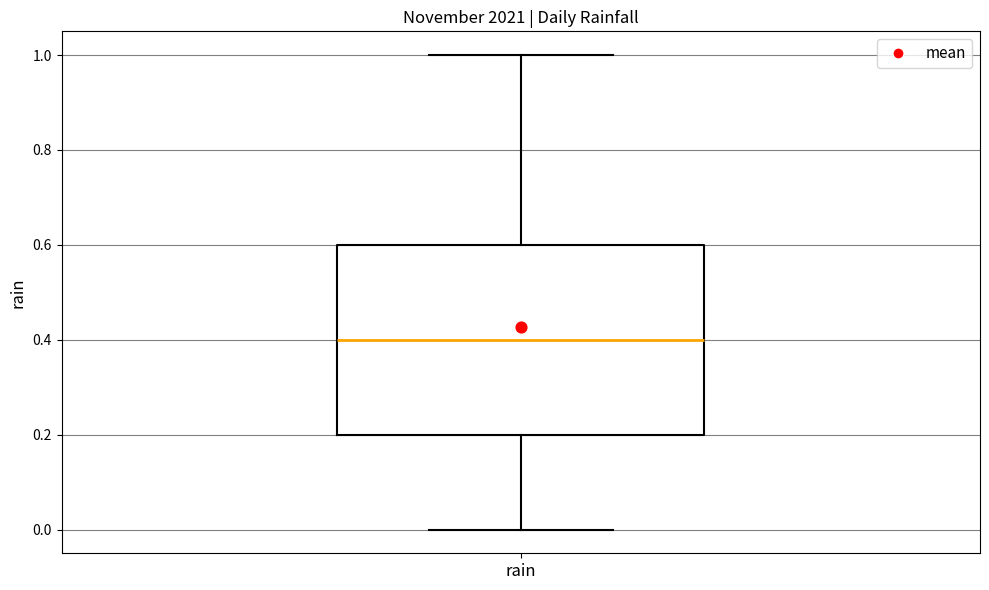

Read this box plot against the y-axis: the position of the median line, the range covered by the box, and the ends of both whiskers. The values are not printed on the chart, so give them approximately, as read against the axis.

median 0.4, box 0.2 to 0.6, whiskers 0.0 to 1.0